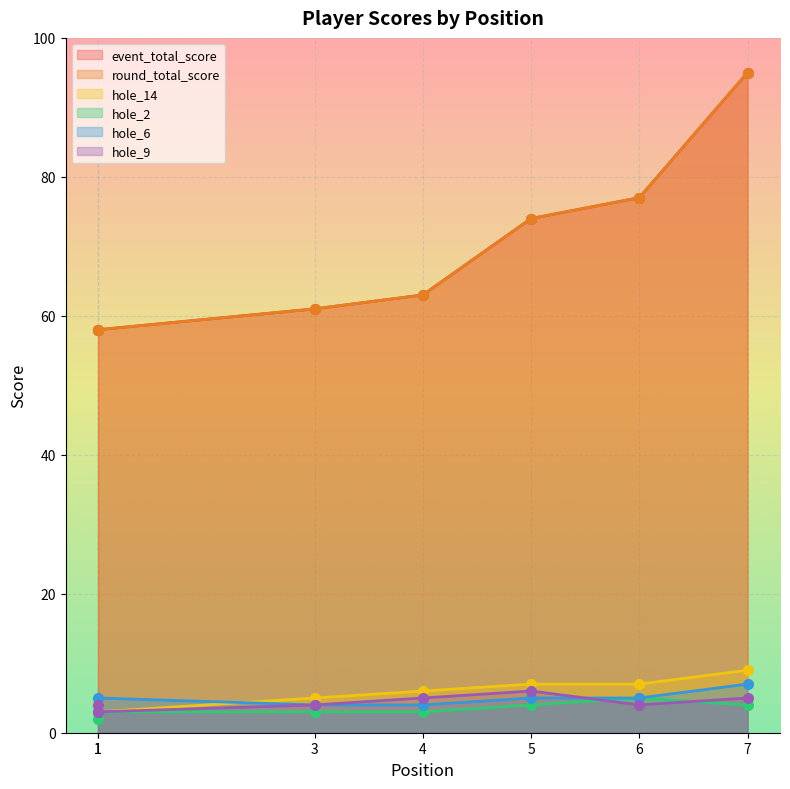

Reading right to left, list all the values displayed in this chart.

event_total_score: 95	77	74	63	61	58	58
round_total_score: 95	77	74	63	61	58	58
hole_14: 9	7	7	6	5	3	4
hole_2: 4	5	4	3	3	3	2
hole_6: 7	5	5	4	4	5	3
hole_9: 5	4	6	5	4	3	4